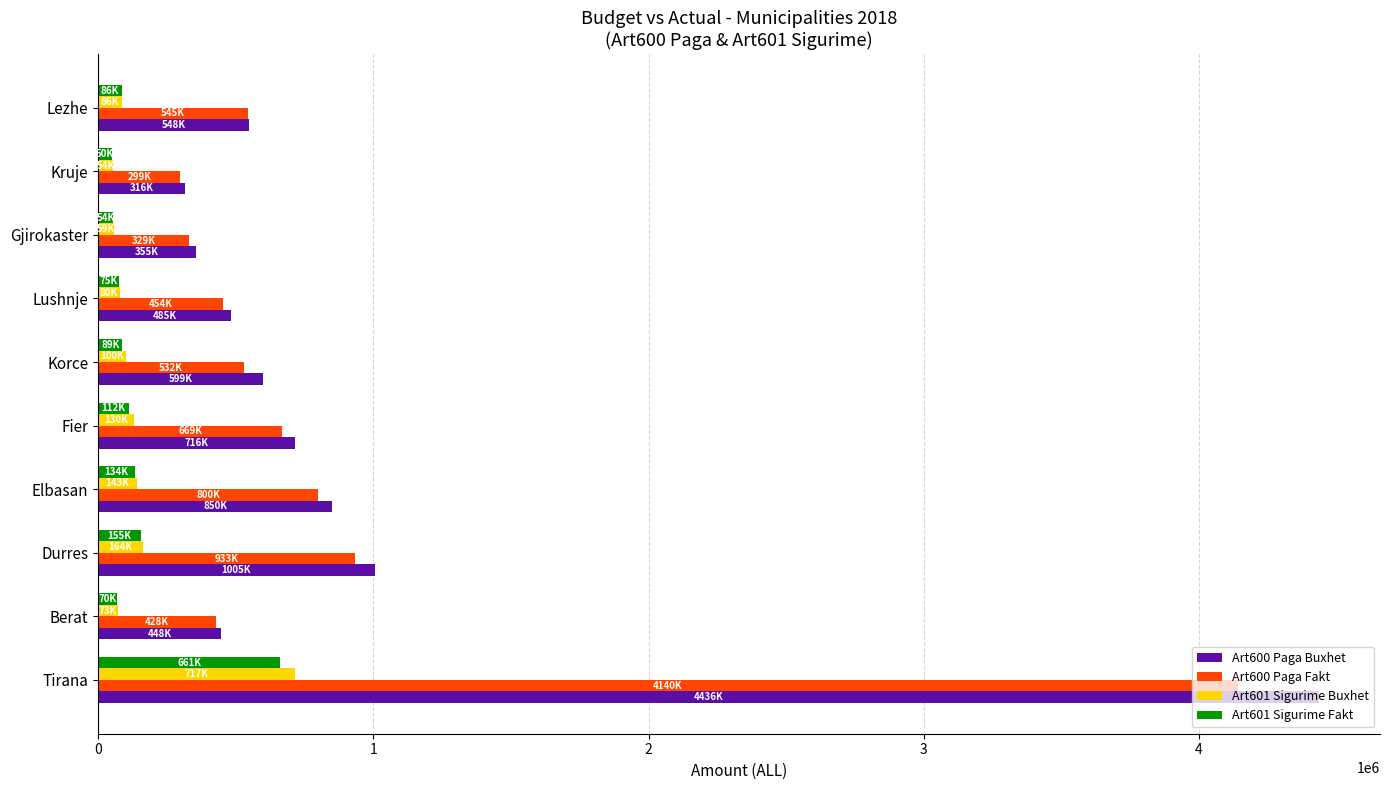

What is the highest value of the Art601 Sigurime Buxhet series?

716531.4